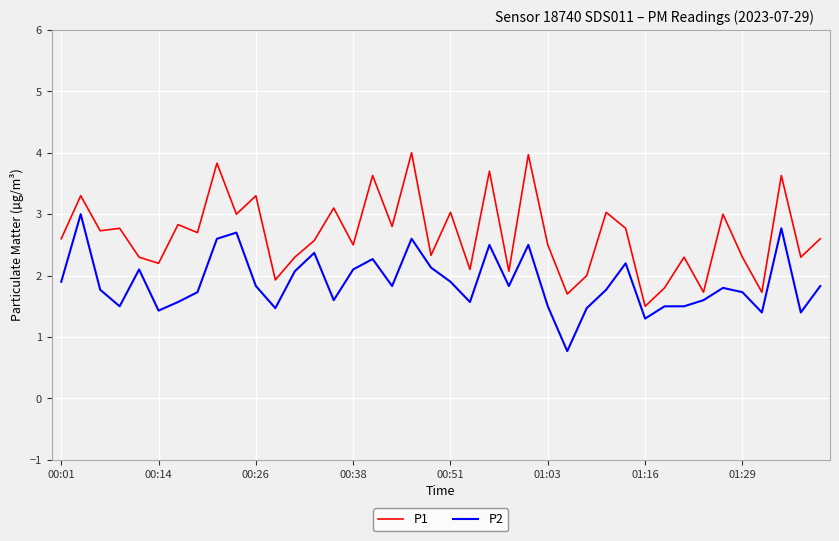

What is the smallest value displayed?

0.8